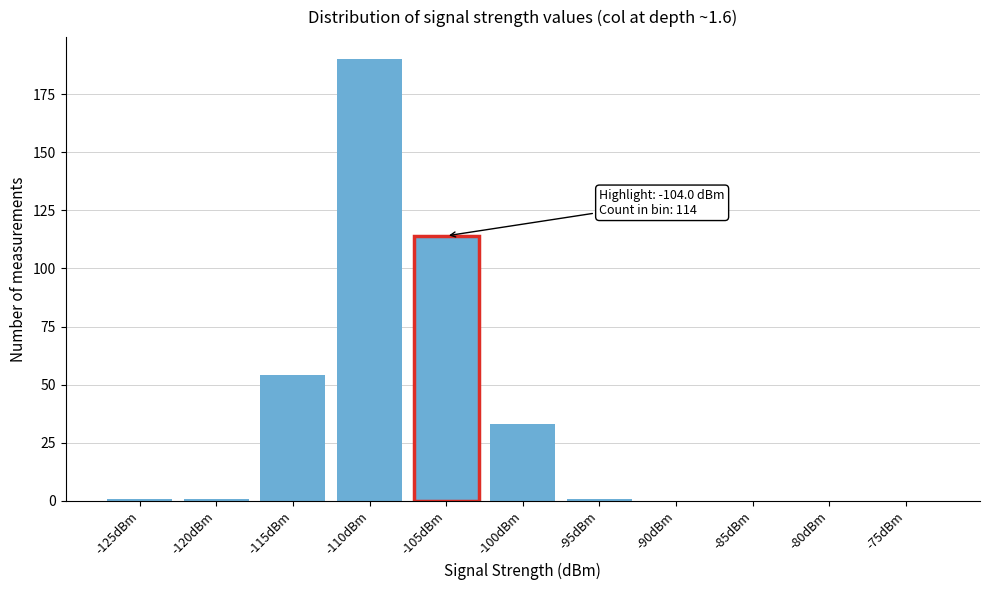

Reading left to right, extract all data points from this chart.

-125dBm=1	-120dBm=1	-115dBm=54	-110dBm=190	-105dBm=114	-100dBm=33	-95dBm=1	-90dBm=0	-85dBm=0	-80dBm=0	-75dBm=0